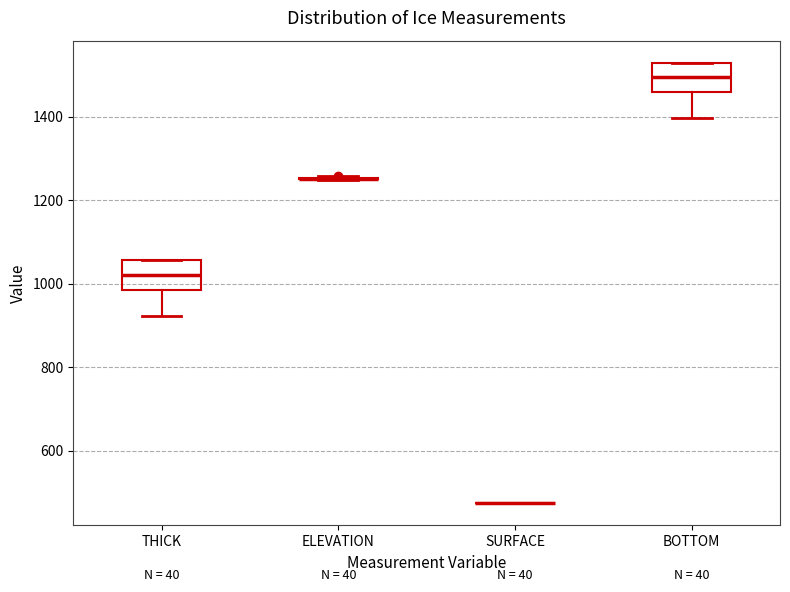

Reading left to right, transcribe this box plot: for each box, give where its median line is, the range the box spans, and where its two whiskers end, as read against the y-axis. The values are not printed on the chart, so give them approximately, as read against the axis.

THICK: median 1020, box 980 to 1060, whiskers 920 to 1060
ELEVATION: box collapsed to a line at 1260, whiskers 1240 to 1260
SURFACE: box collapsed to a line at 480, whiskers 480 to 480
BOTTOM: median 1500, box 1460 to 1520, whiskers 1400 to 1520